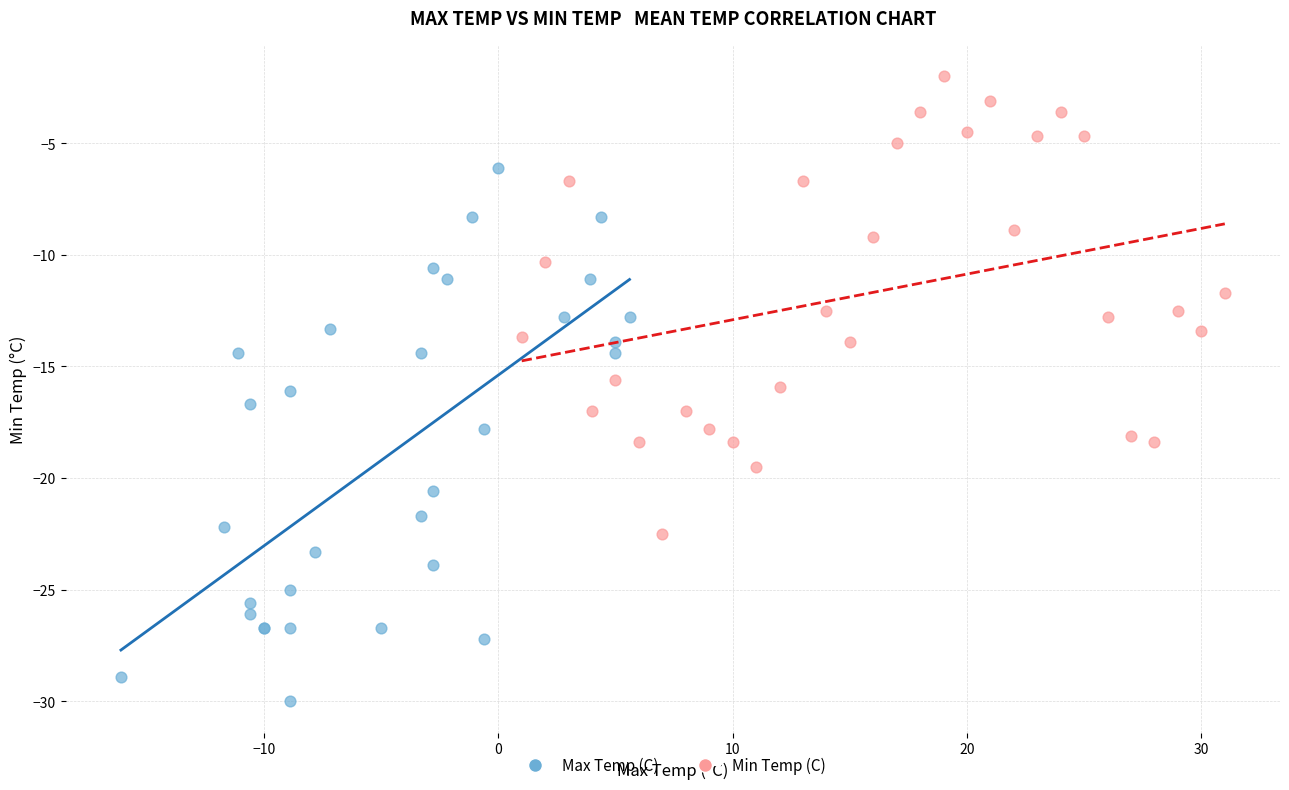

What are all the series names shown in the legend?

Max Temp (C), Min Temp (C)